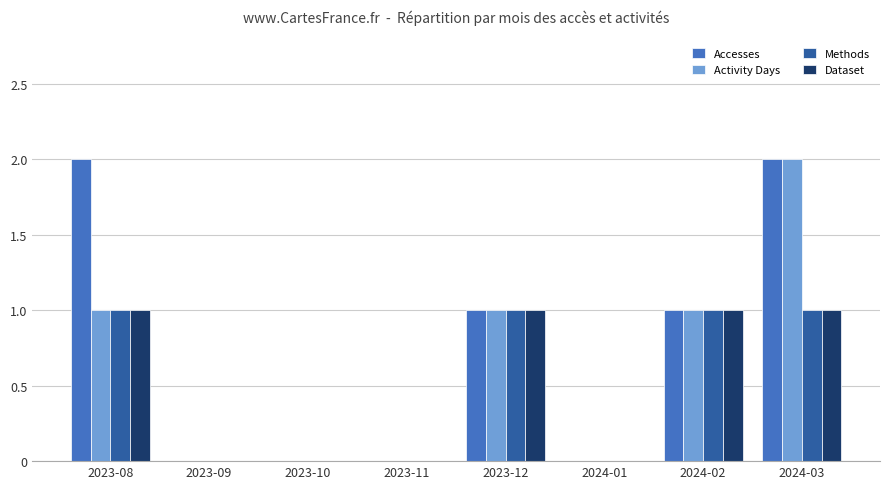

What are all the series names shown in the legend?

Accesses, Activity Days, Methods, Dataset